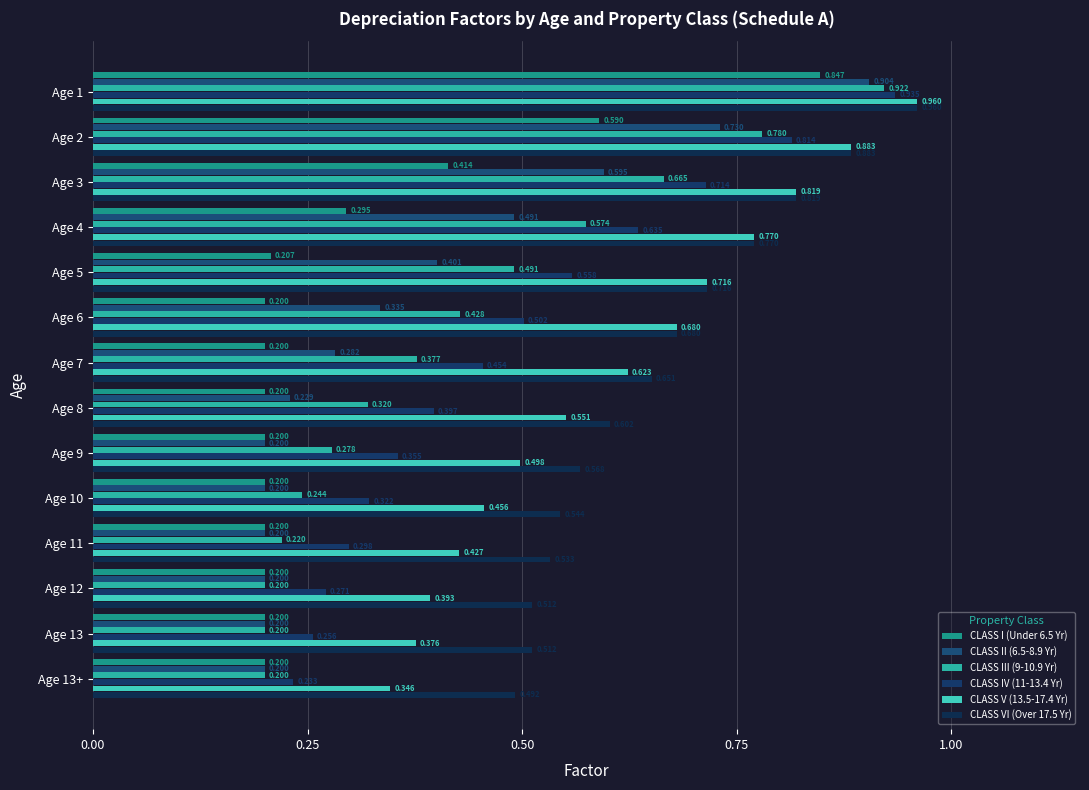

How many series are shown in this chart?

6